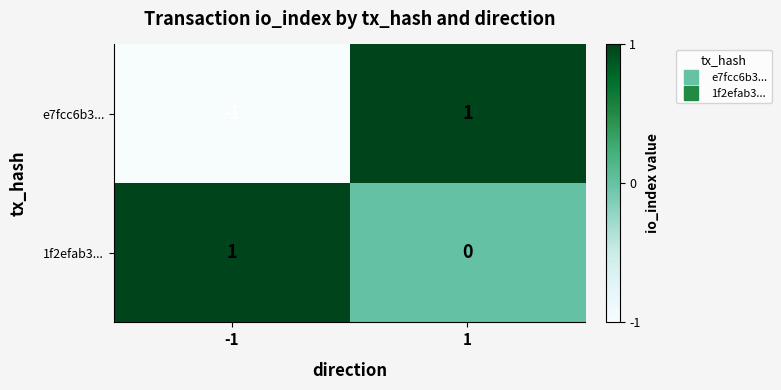

Count the number of categories in the chart.

2